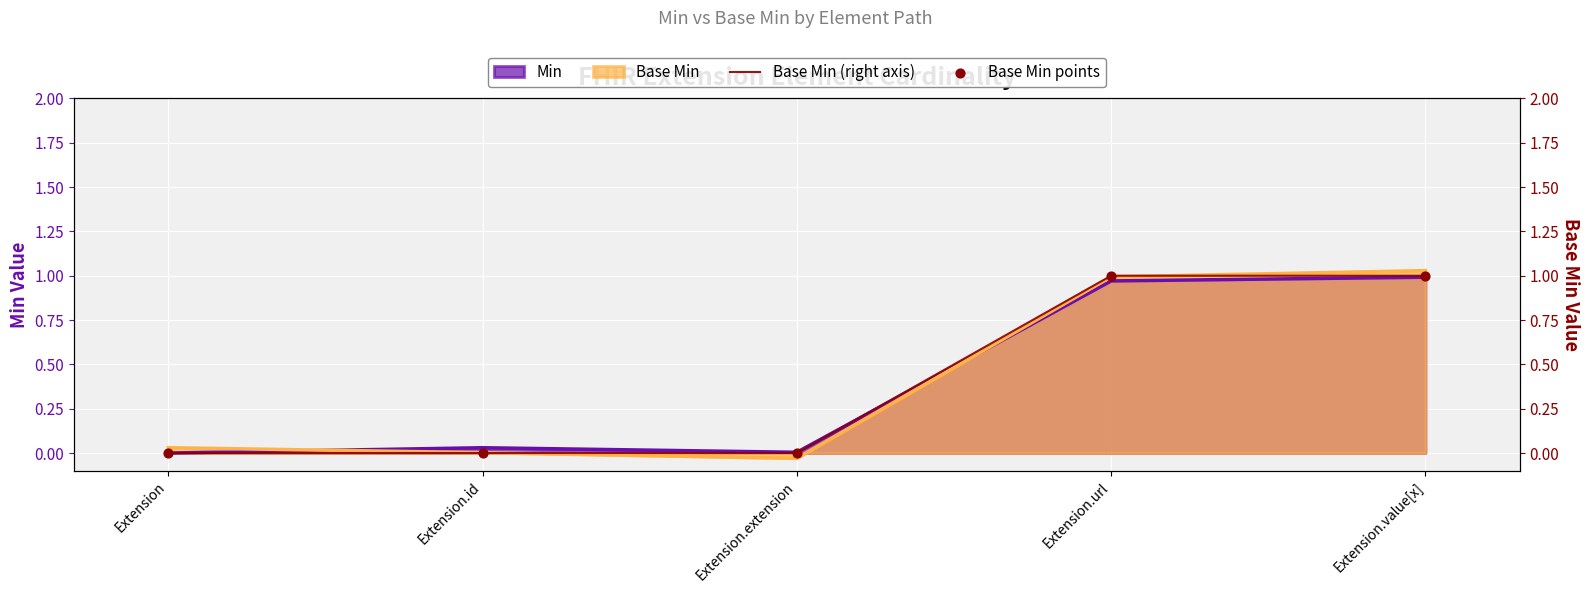

Which series reaches the minimum Y coordinate?

Base Min (right axis)